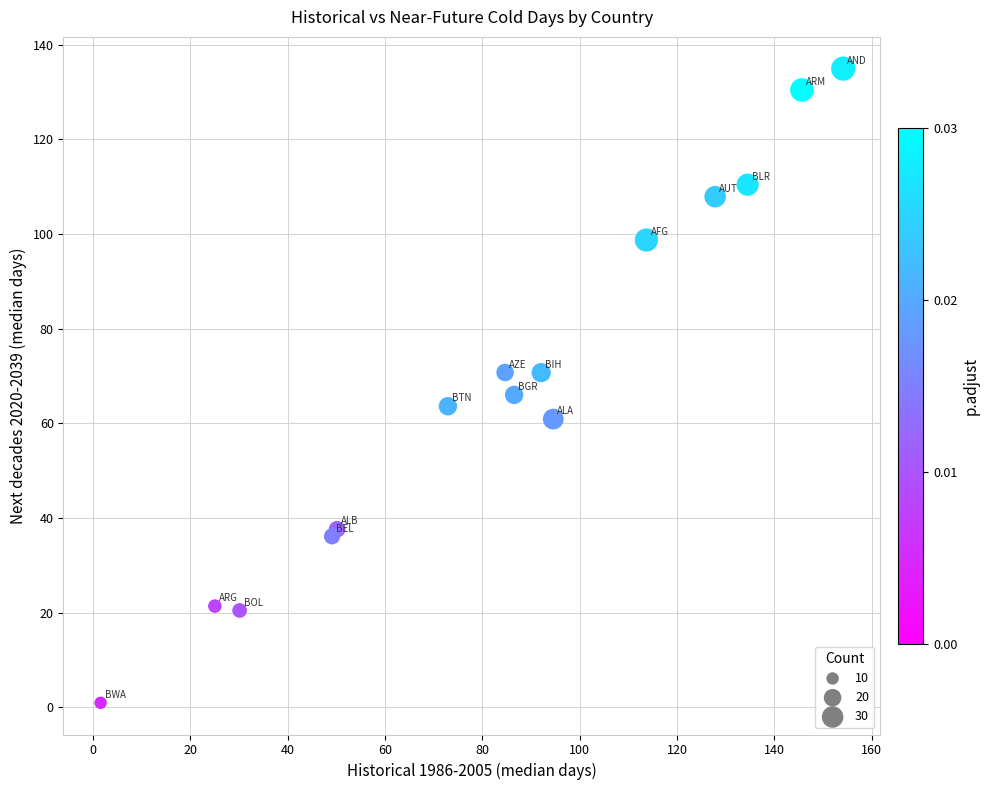

What is the range of X values (max minus min)?

152.5